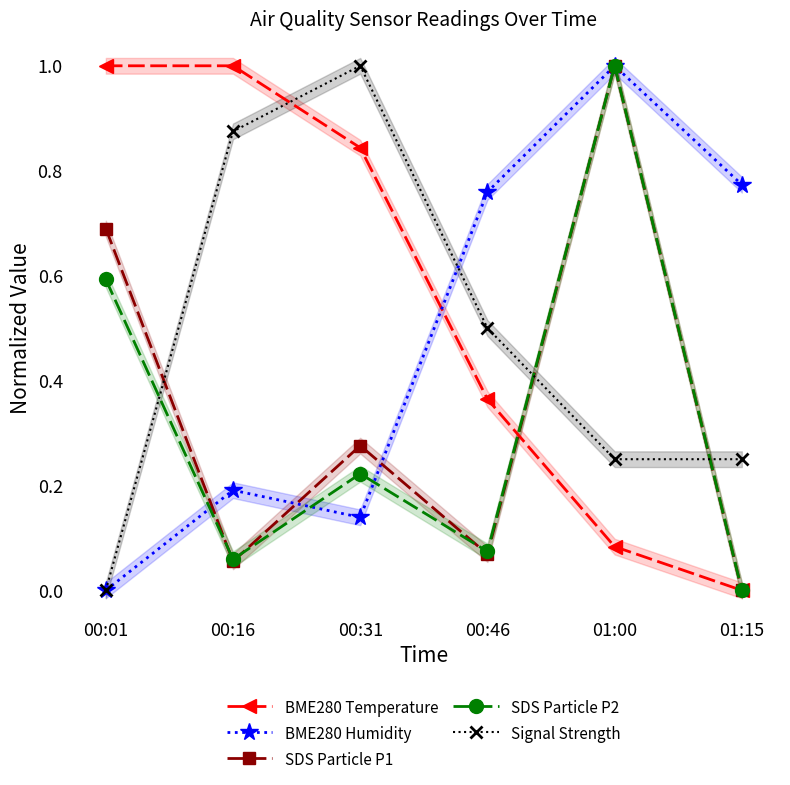

What is the maximum value for BME280 Humidity?

1.0